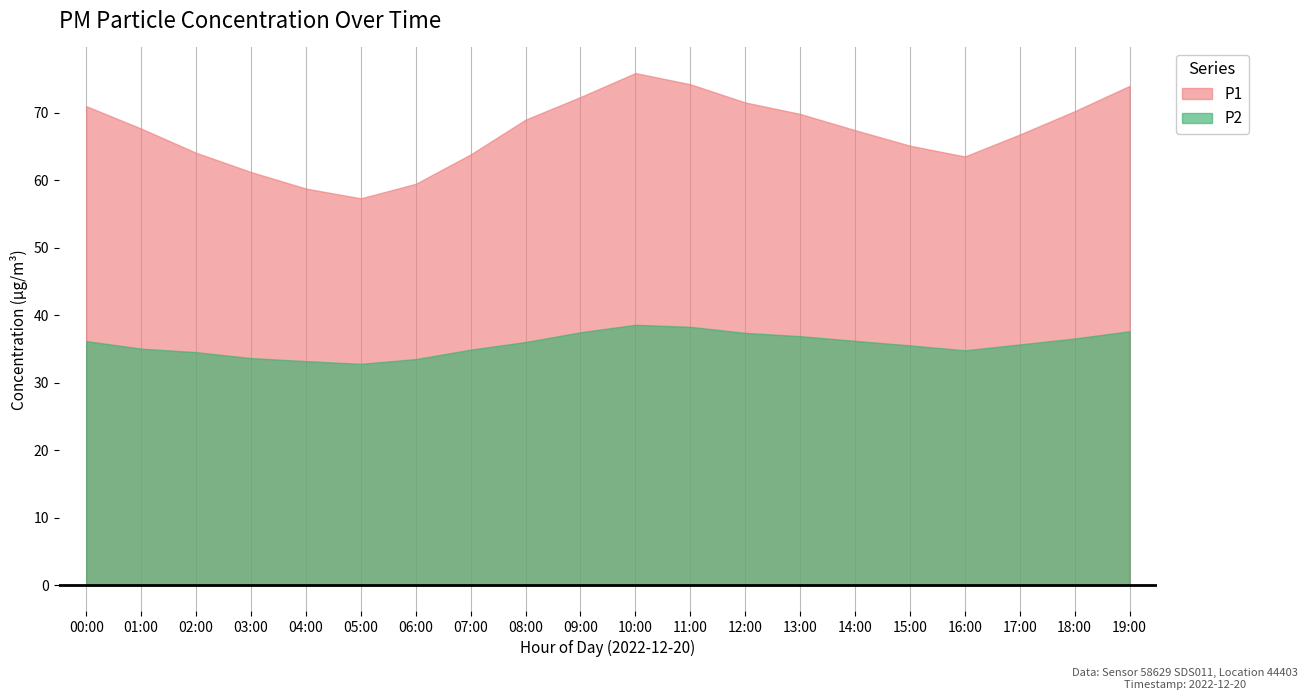

At 08:00, list the series in order from largest to smallest.

P1, P2